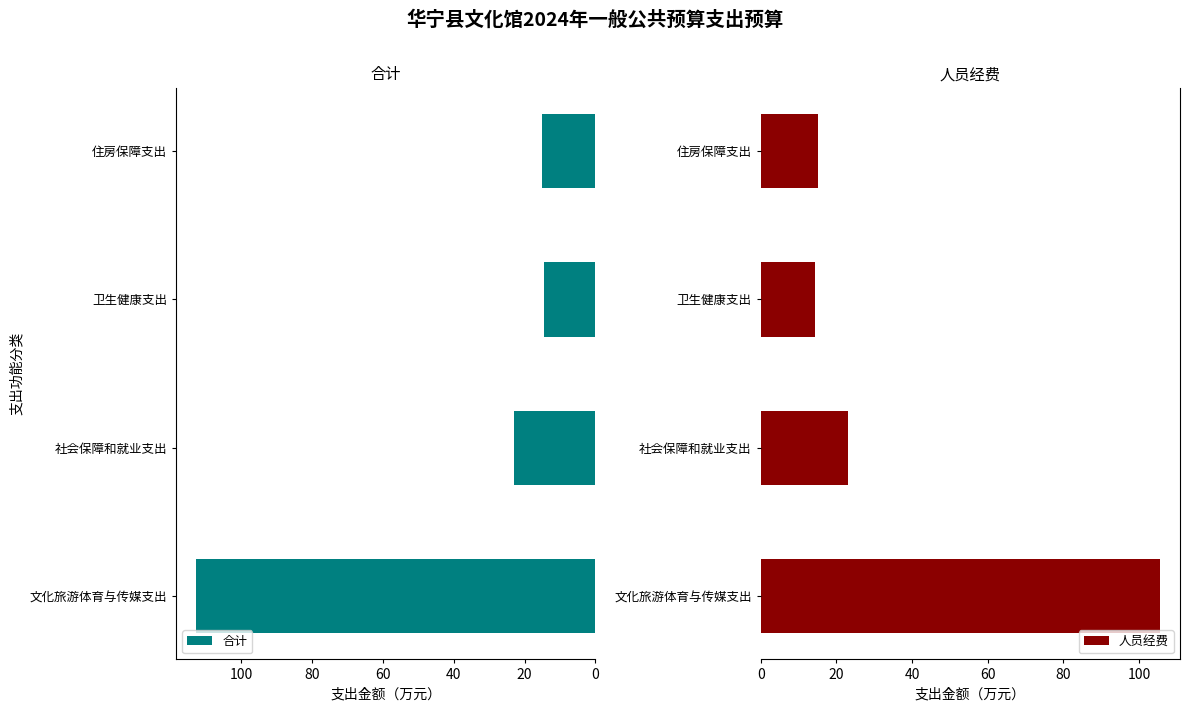

How many data points in 人员经费 are above 23?

2